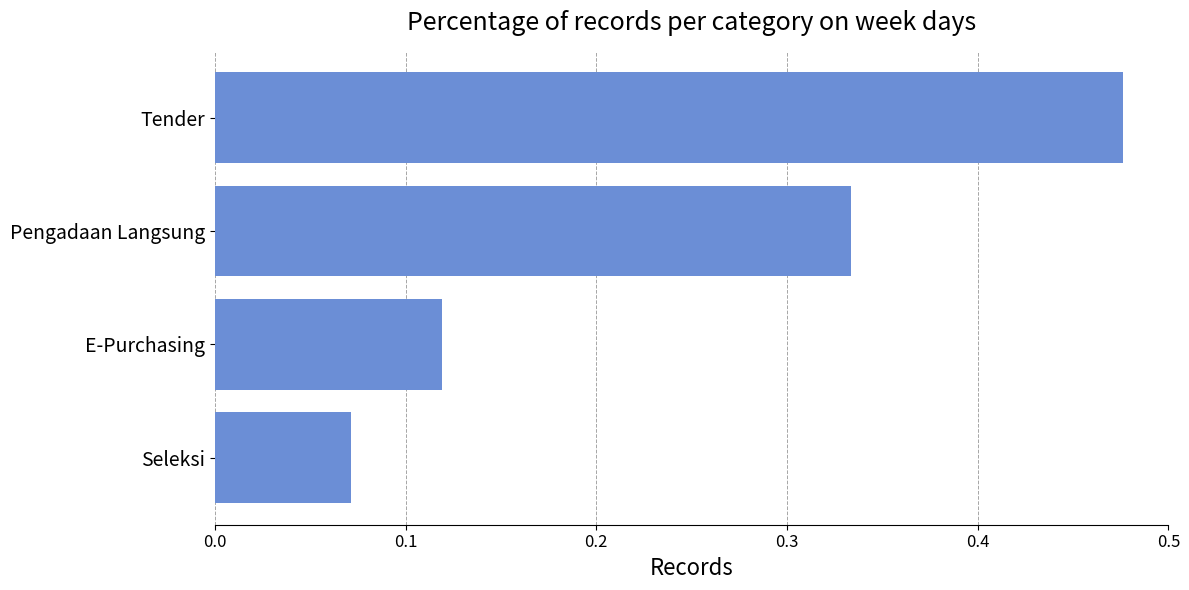

What is the difference between the maximum and minimum values?

0.4